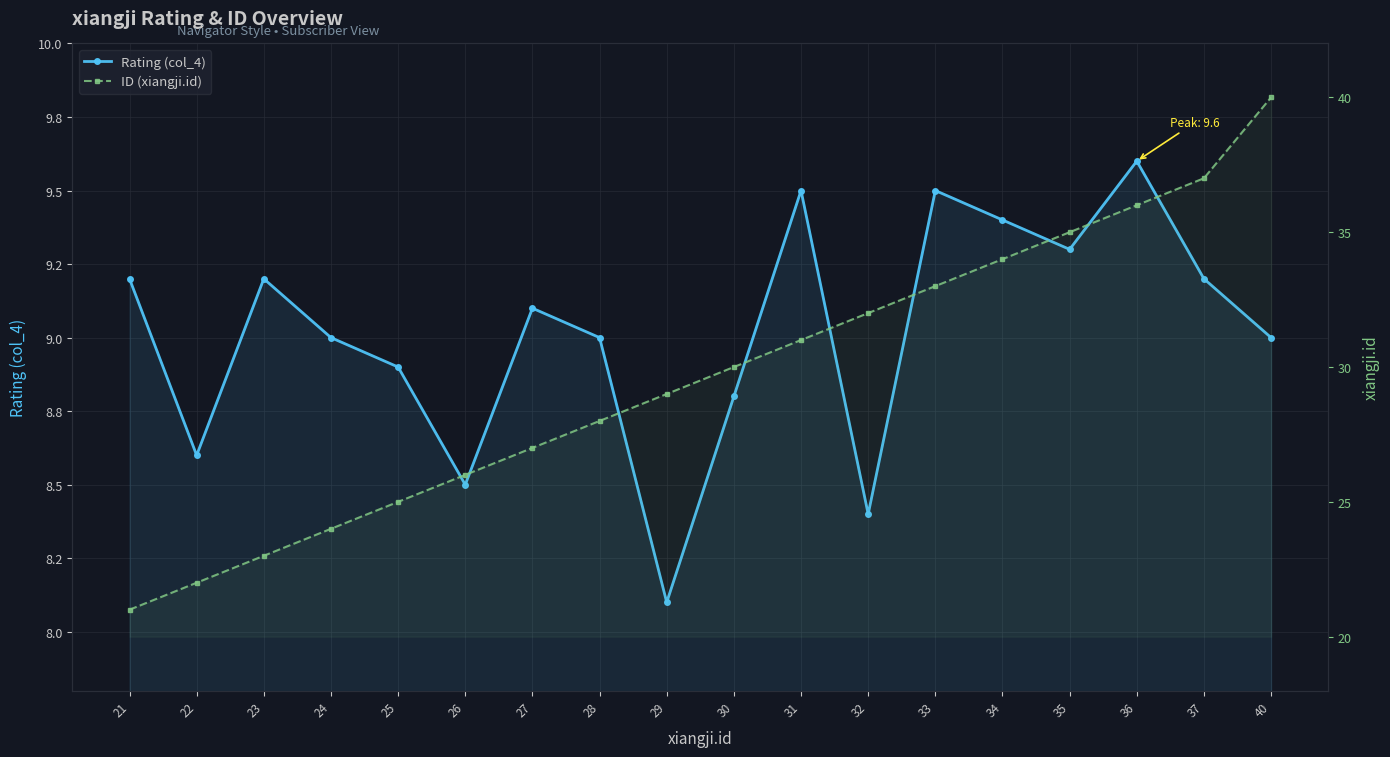

Rank the series by their average value, from highest to lowest.

ID (xiangji.id), Rating (col_4)